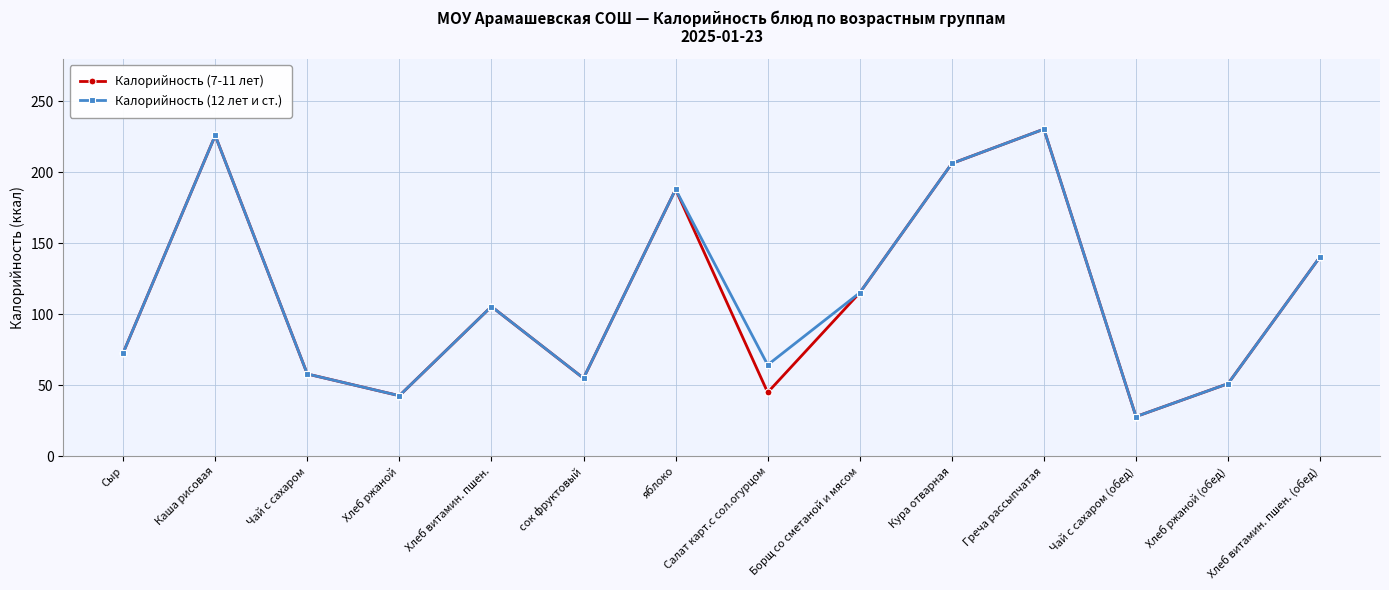

Read the Калорийность (7-11 лет) value at Хлеб ржаной.

42.7